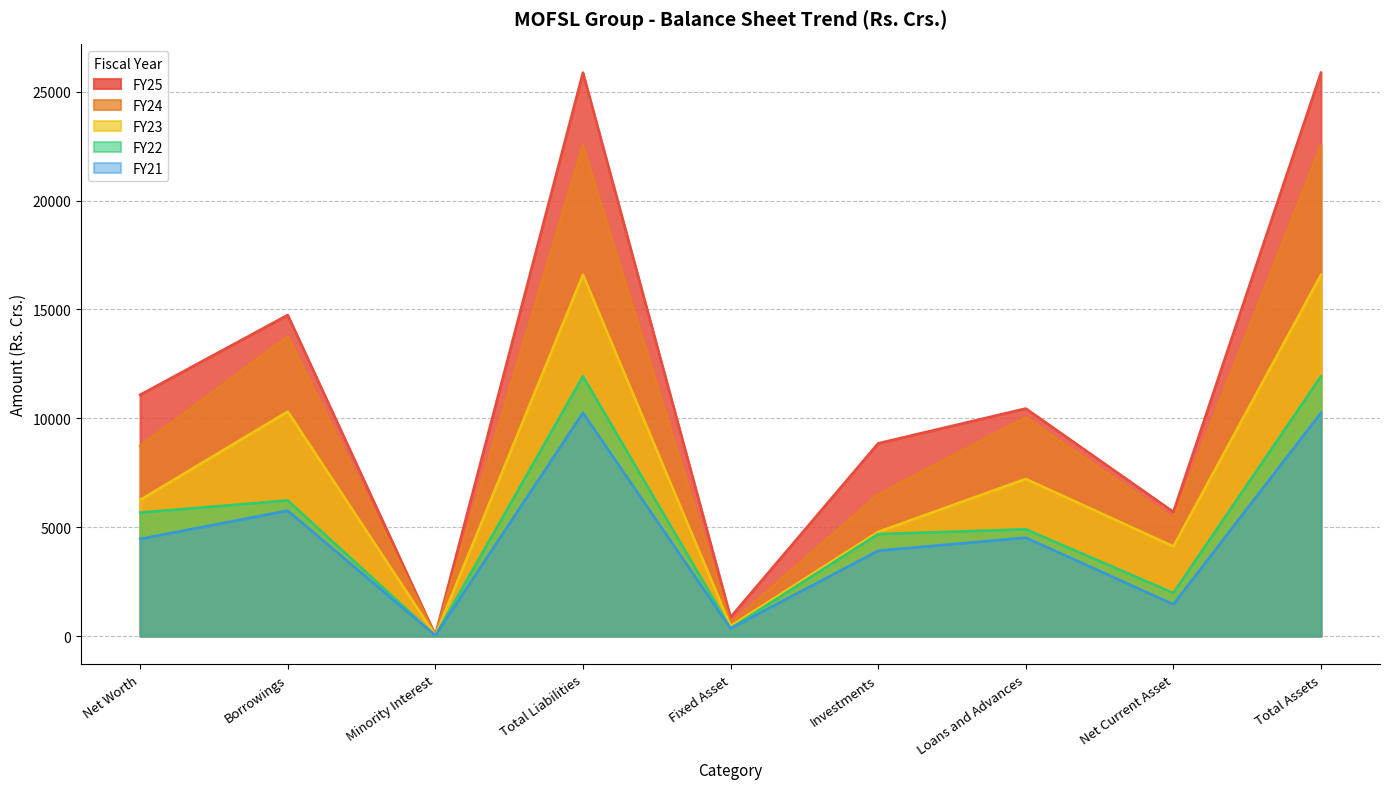

How many series are shown in this chart?

5